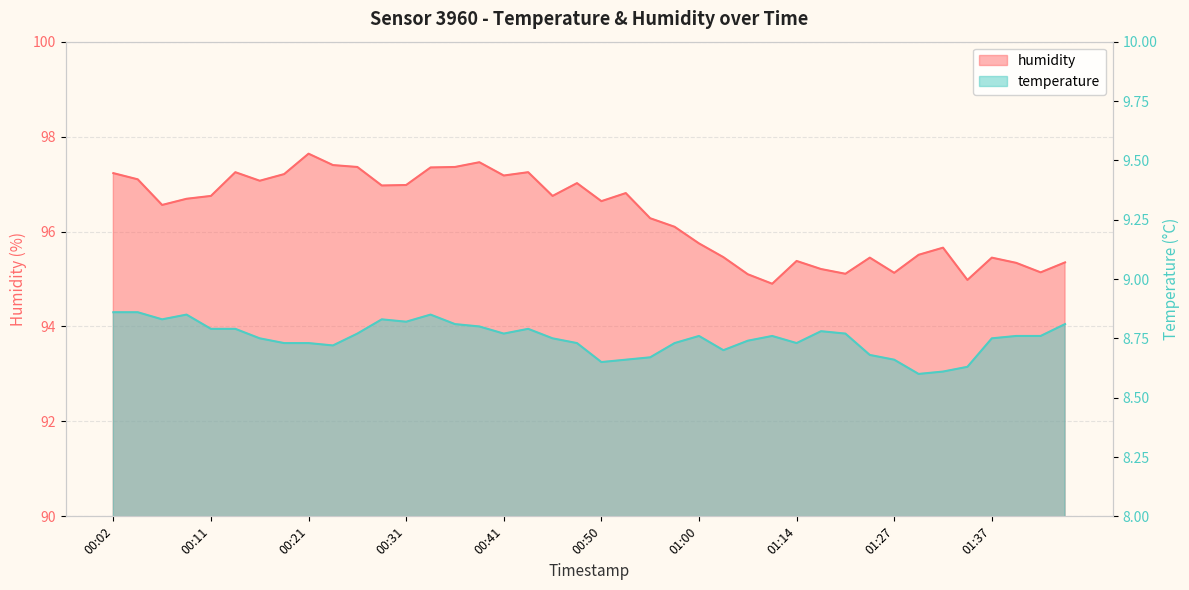

True or false: temperature has more than 1 points higher than both neighbors.

True